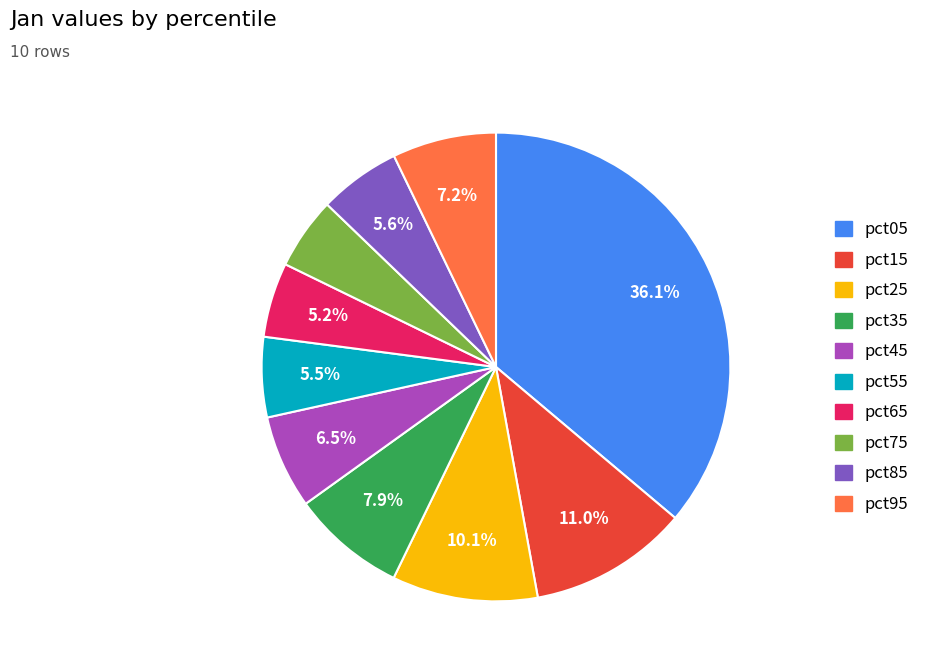

Which has a higher value, pct05 or pct15?

pct05